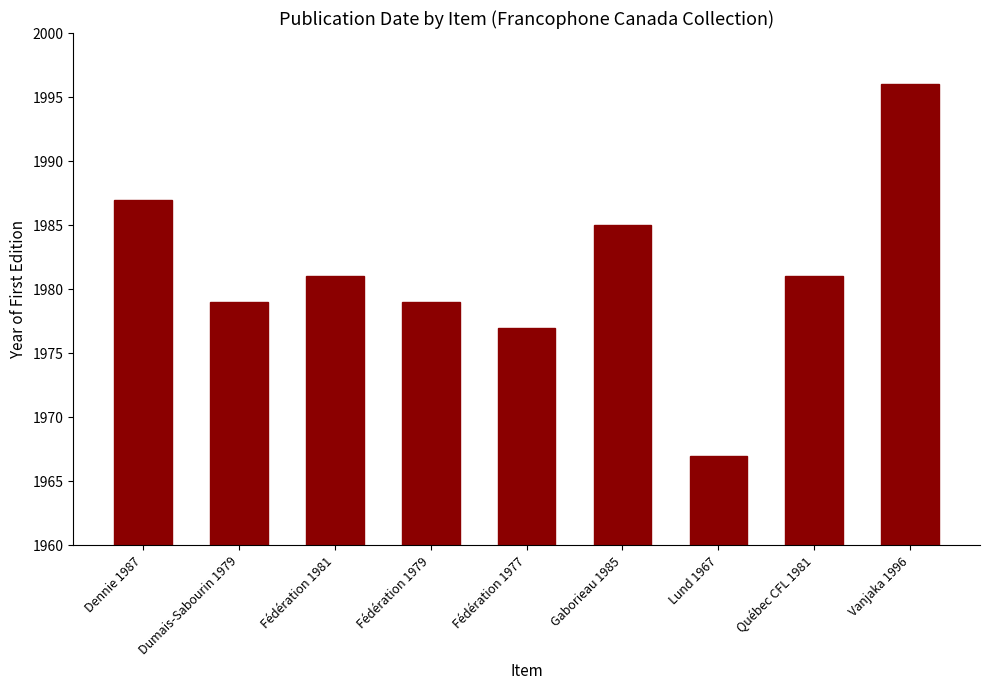

Reading right to left, transcribe all the data shown in this chart.

1996	1981	1967	1985	1977	1979	1981	1979	1987